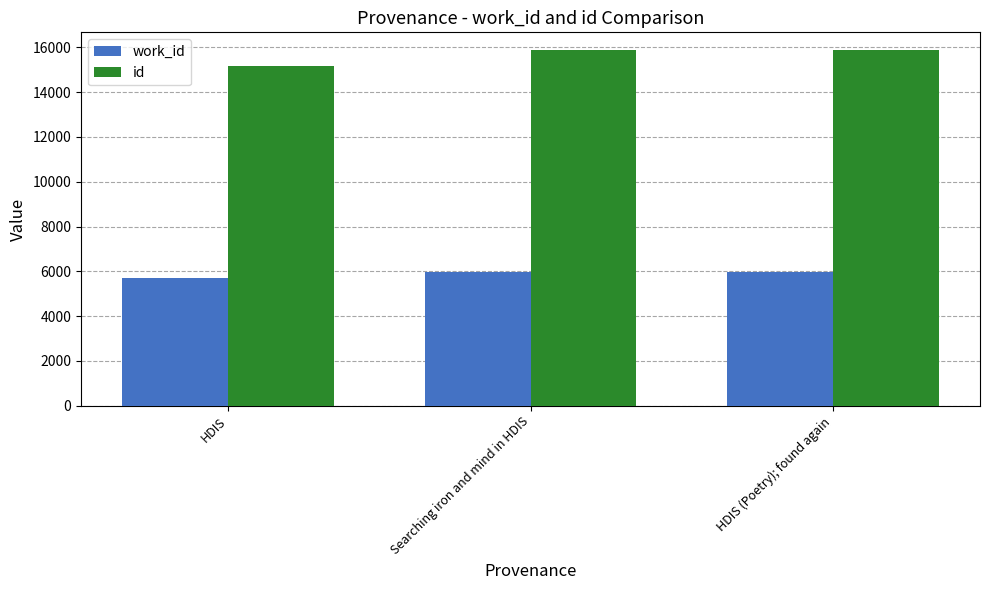

Are the bars horizontal?

No